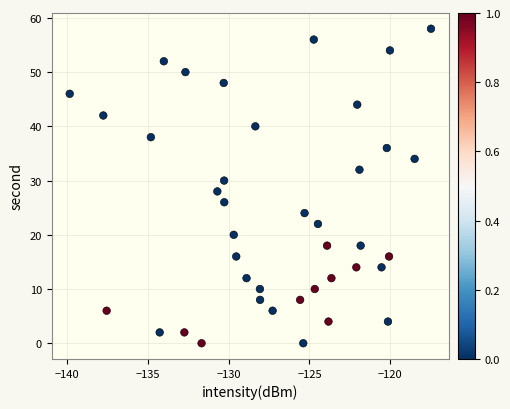

What is the range of Y values (max minus min)?

58